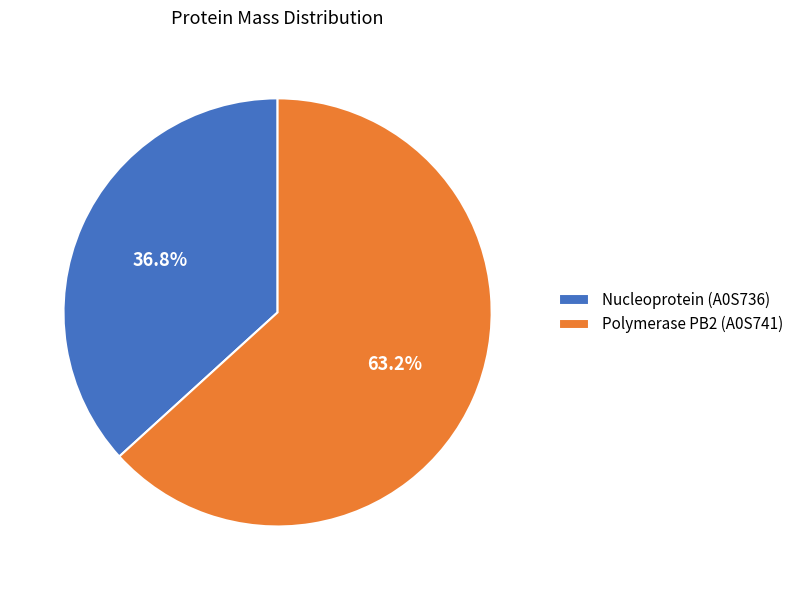

True or false: Polymerase PB2 (A0S741) accounts for 57% of the total.

False